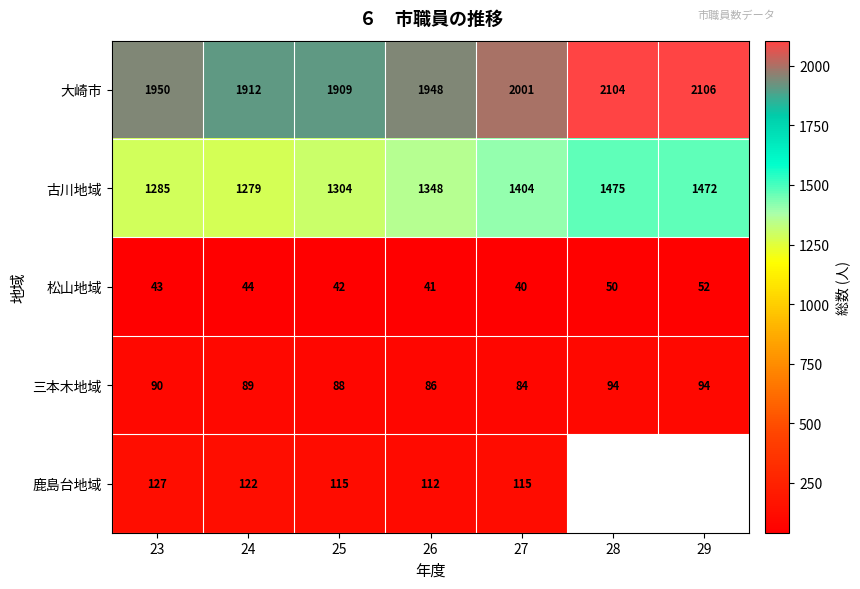

True or false: 三本木地域 has a value of 148.0 at 24.

False